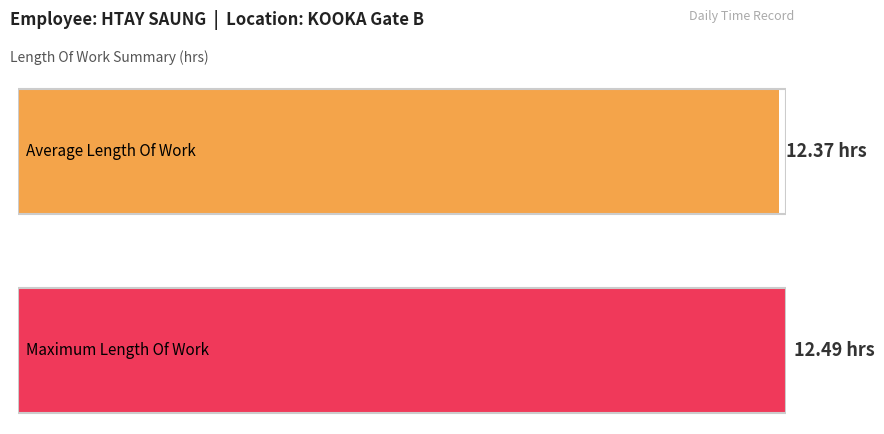

Does the chart contain any negative values?

No